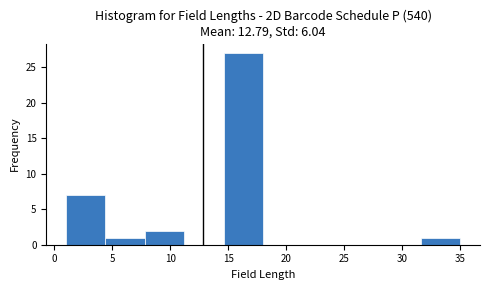

Over which range of the x-axis is the bar tallest?

14.6 to 18.0